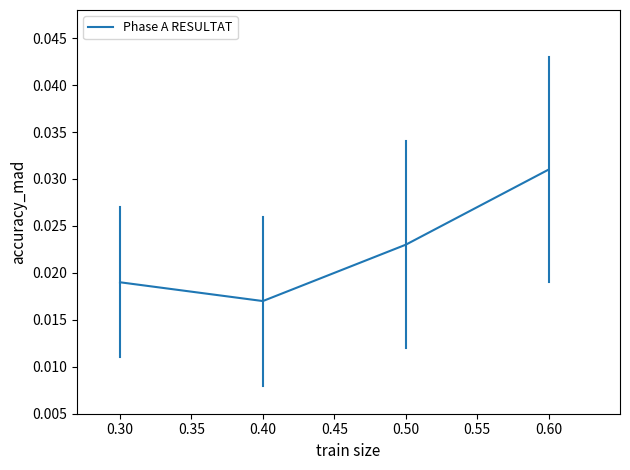

Is this an area chart (filled region under the line)?

No